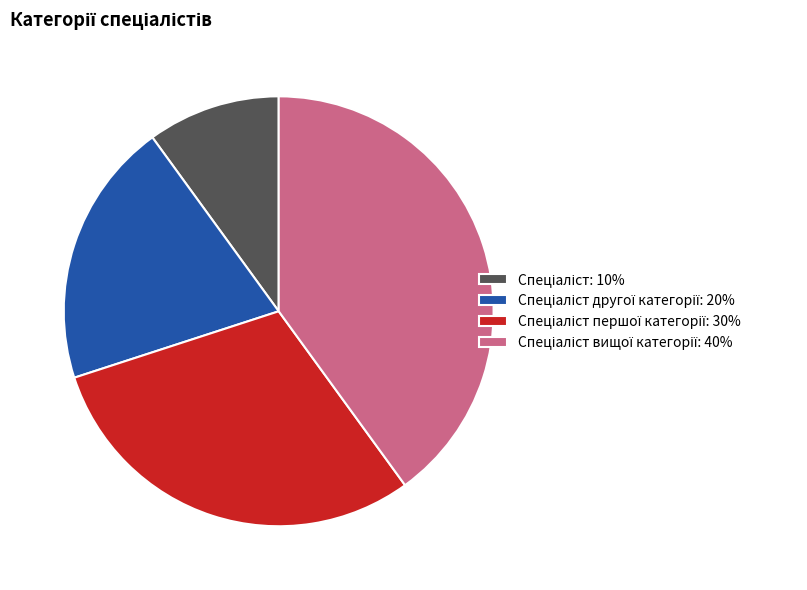

Is there any slice that represents more than half of the pie?

No